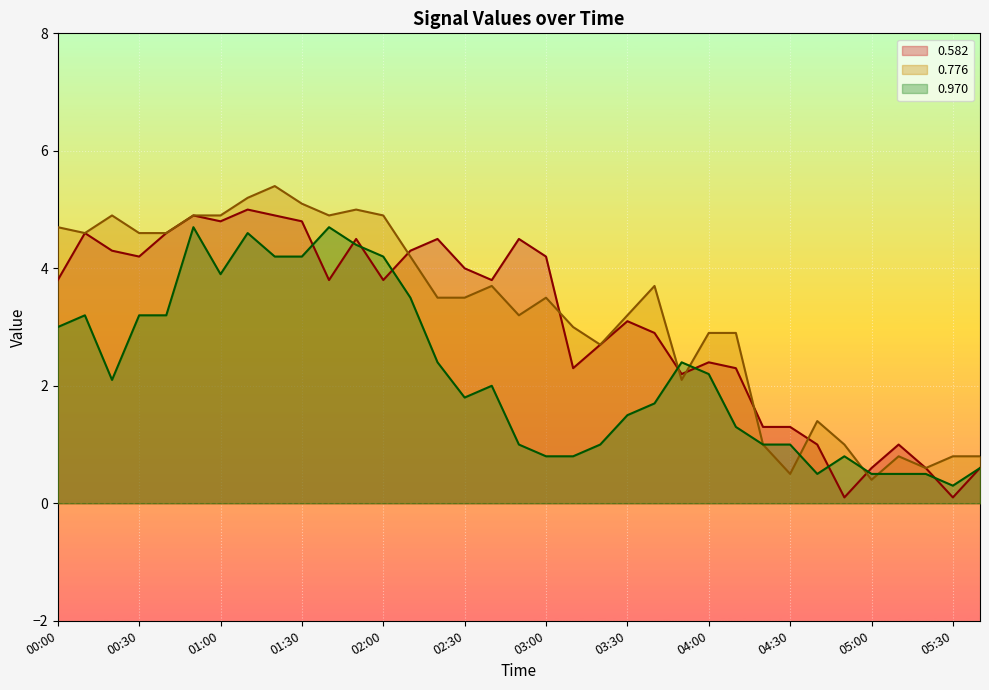

True or false: 0.776 has more than 2 interior local peaks.

True